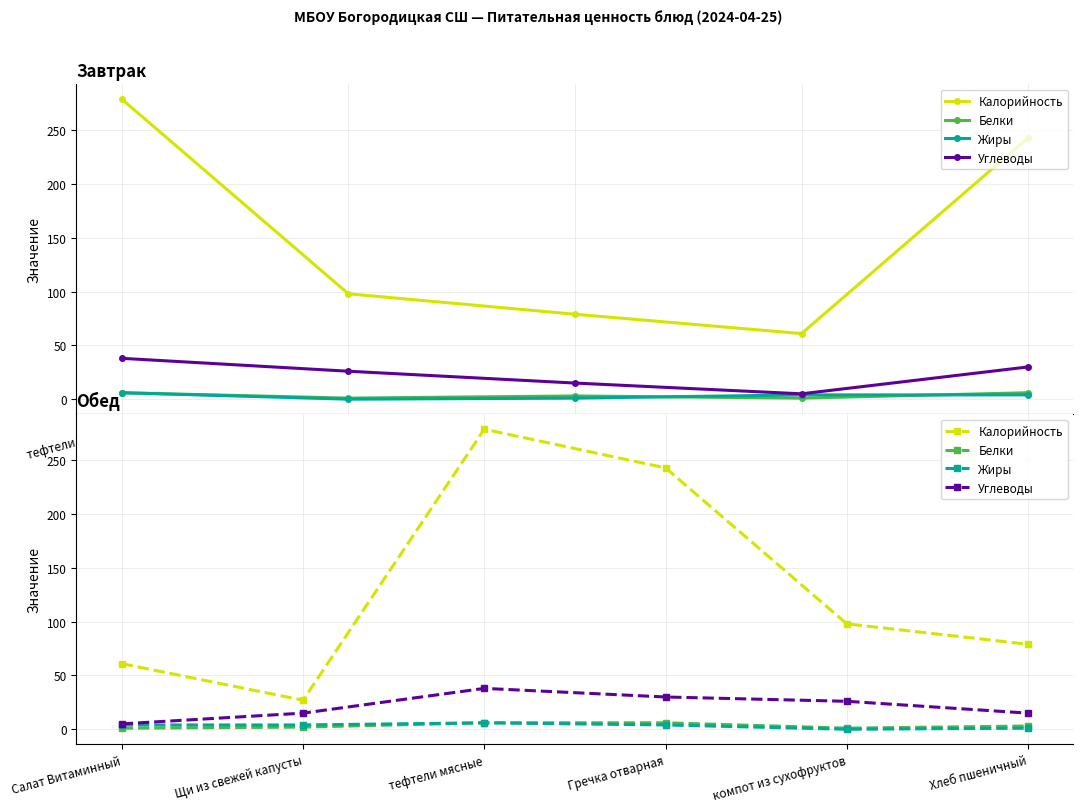

What is the label of the 3rd point from the right?

Гречка отварная